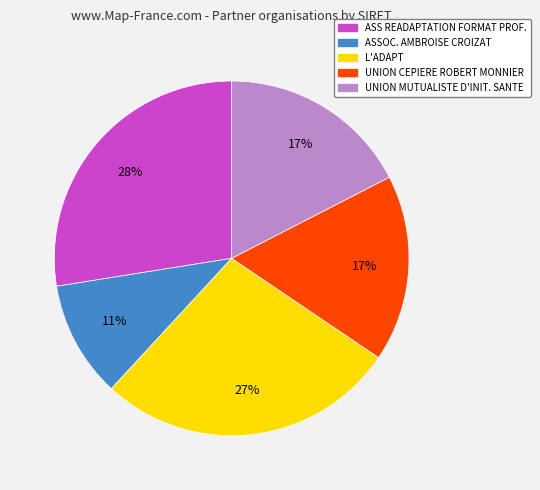

How many slices are in this pie chart?

5